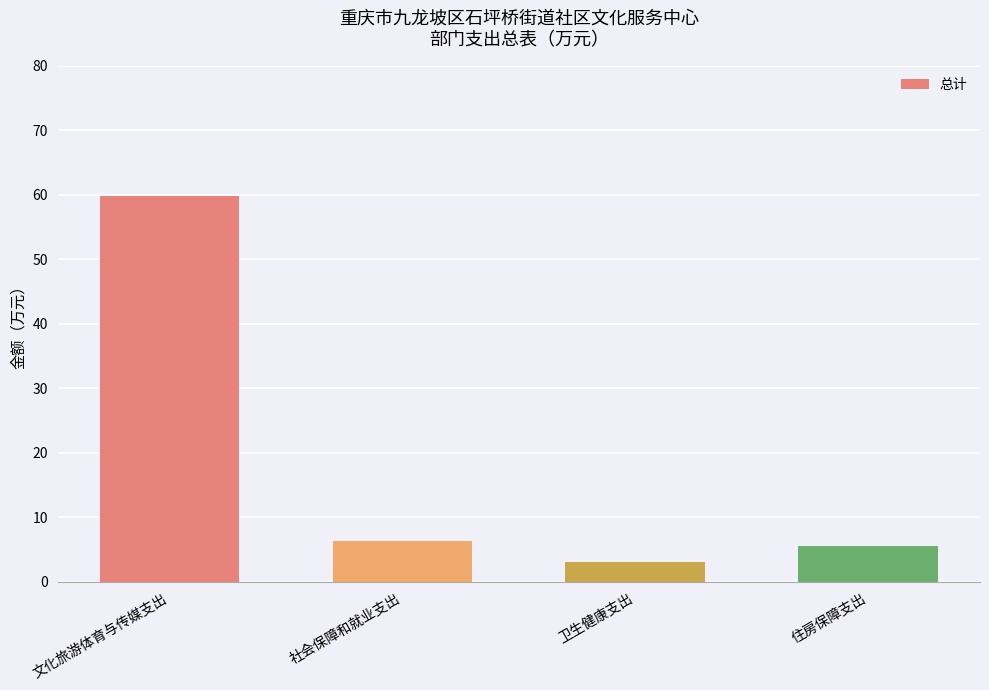

What position from the right is 住房保障支出?

1